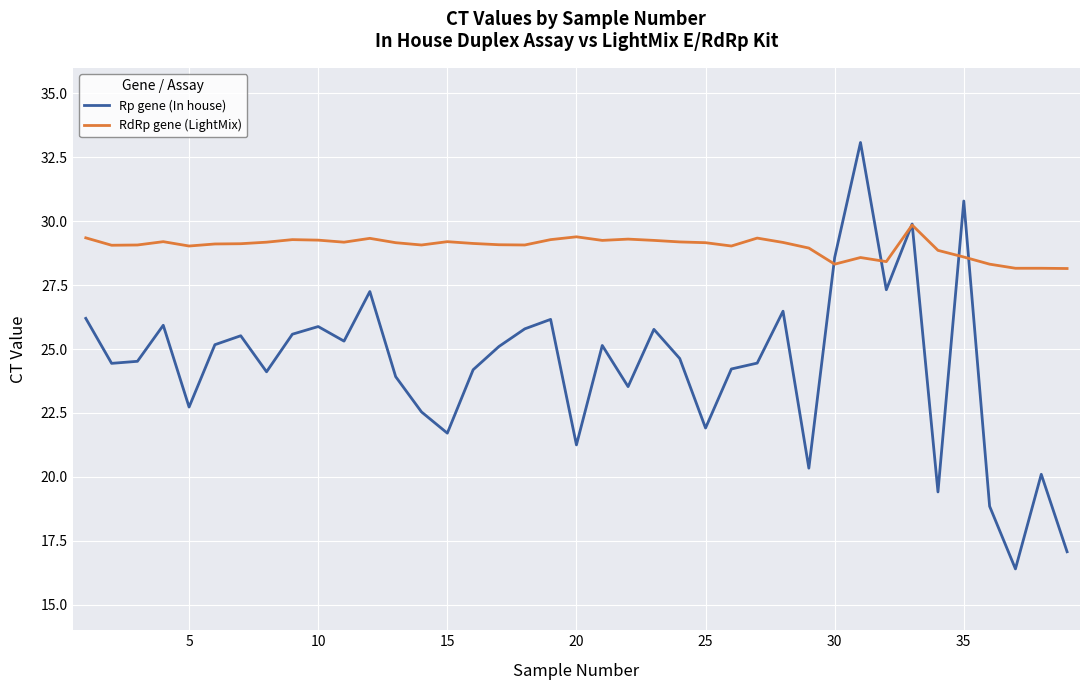

How many lines are shown in the chart?

2